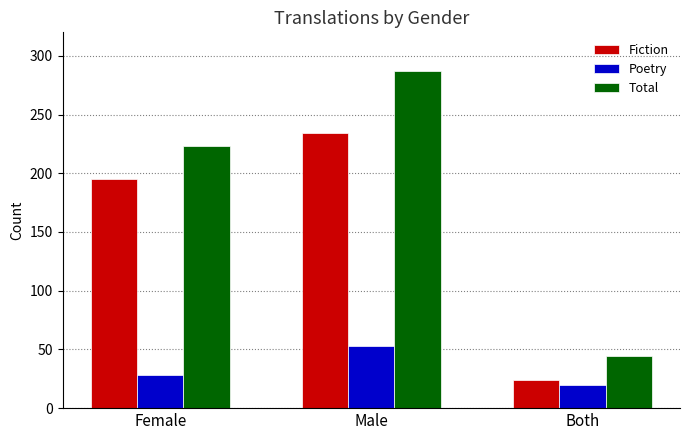

At how many categories does at least one series exceed 272?

1